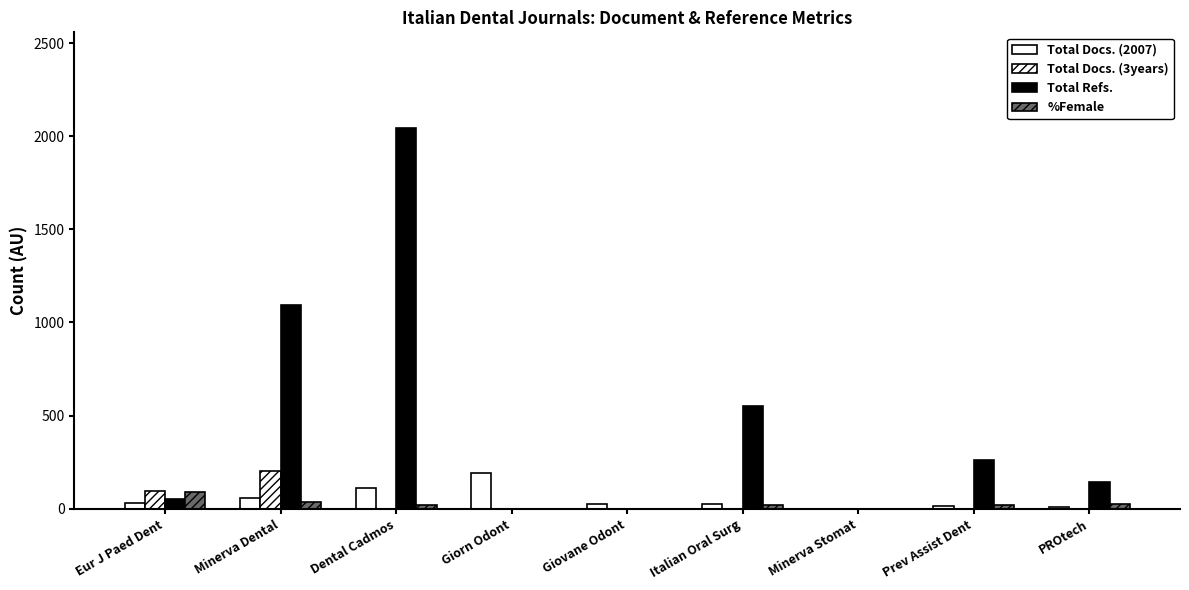

How many data points does each series have?

9